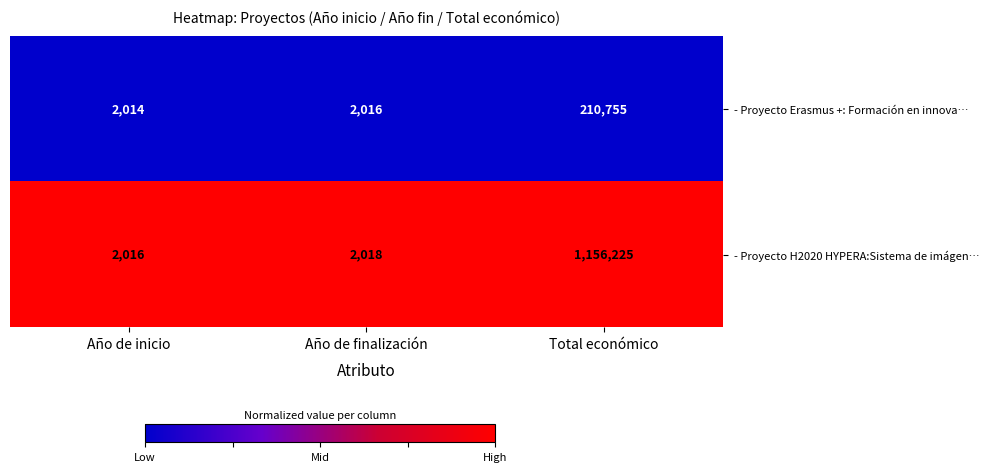

At which category is the sum across all series the highest?

Total económico